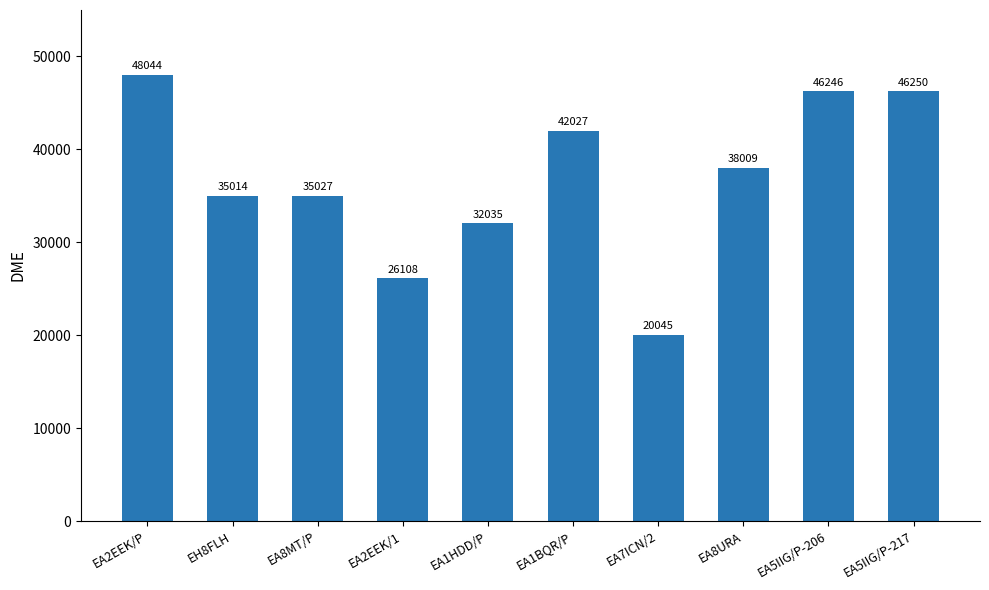

List the labels in order of value, largest first.

EA2EEK/P, EA5IIG/P-217, EA5IIG/P-206, EA1BQR/P, EA8URA, EA8MT/P, EH8FLH, EA1HDD/P, EA2EEK/1, EA7ICN/2